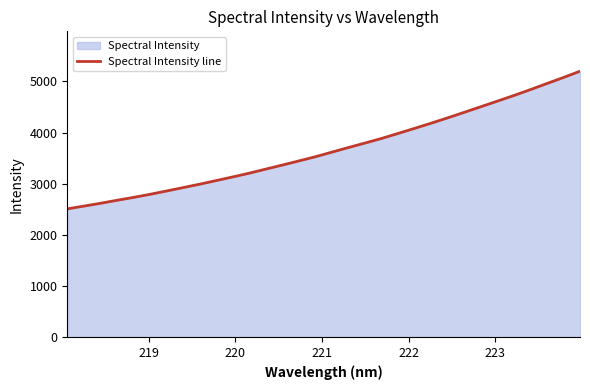

How many distinct data groups are displayed?

1